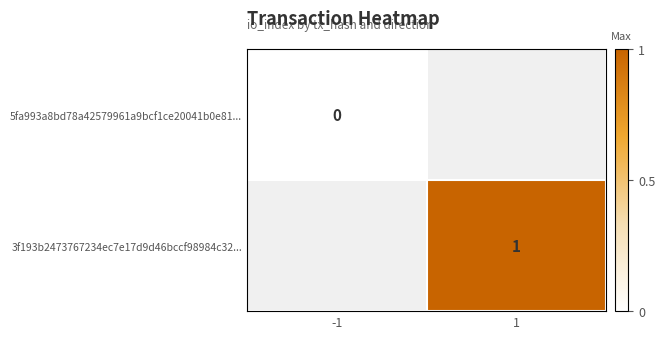

Which series has the widest spread of values?

5fa993a8bd78a42579961a9bcf1ce20041b0e81...